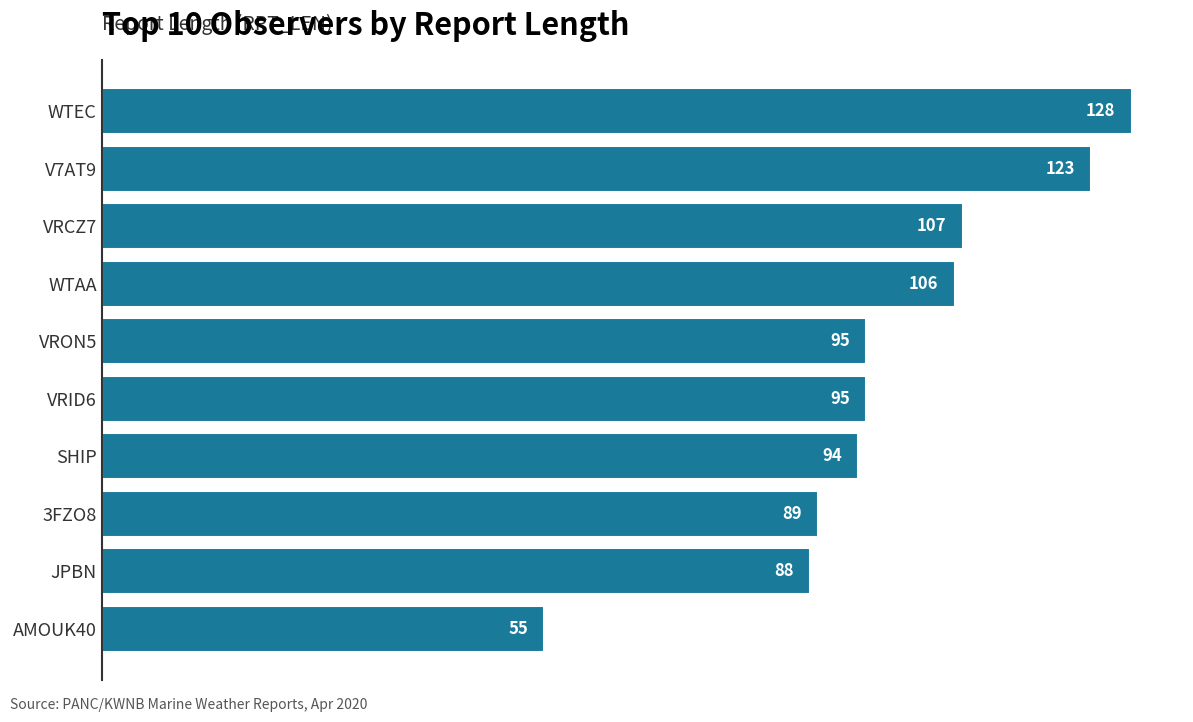

What is the average value?

98